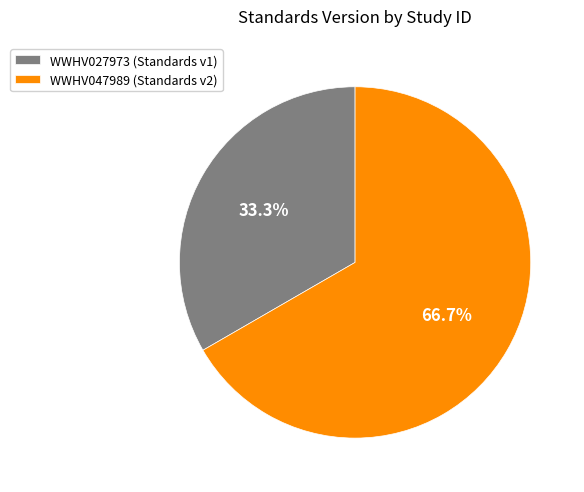

Is there a majority slice in this chart?

Yes